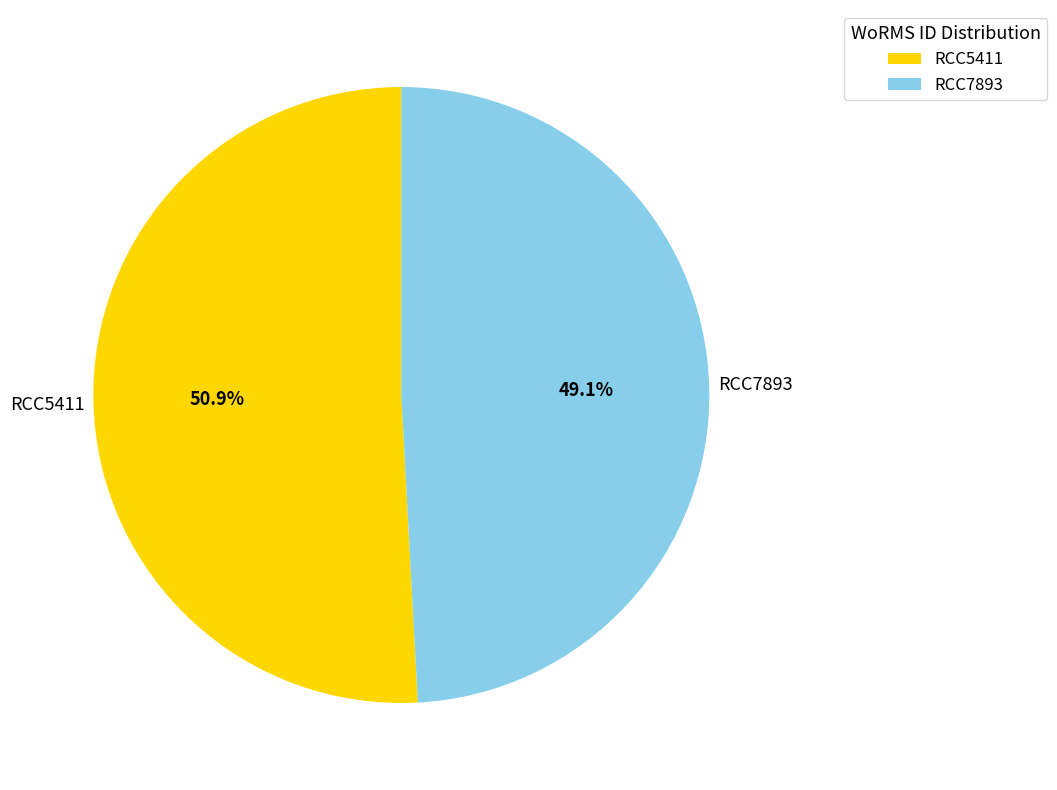

Combined, do RCC5411 and RCC7893 account for over 50%?

Yes